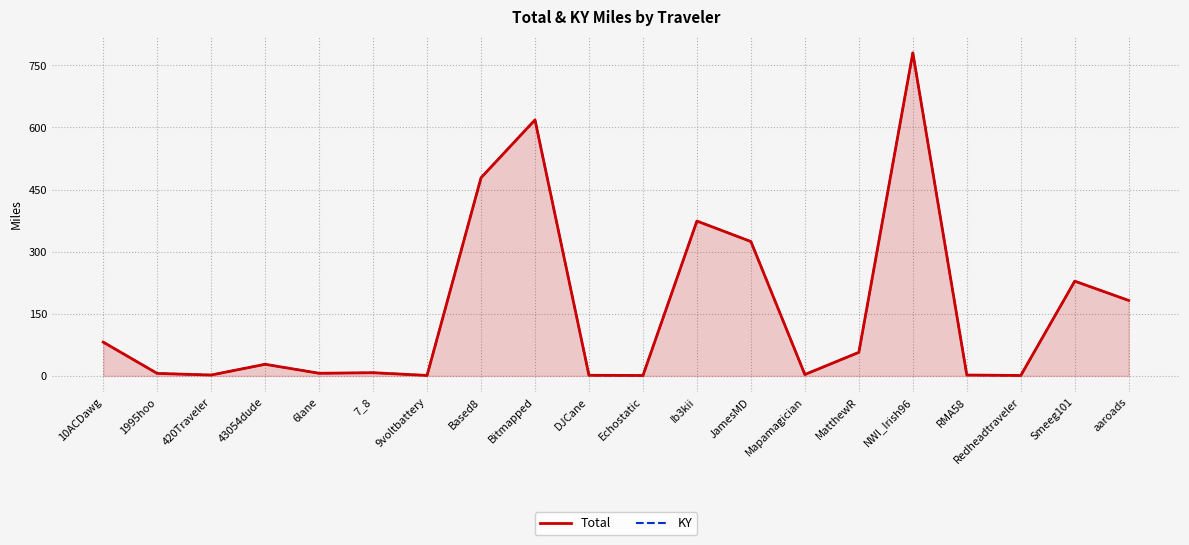

What is the average value of the KY series?

159.2